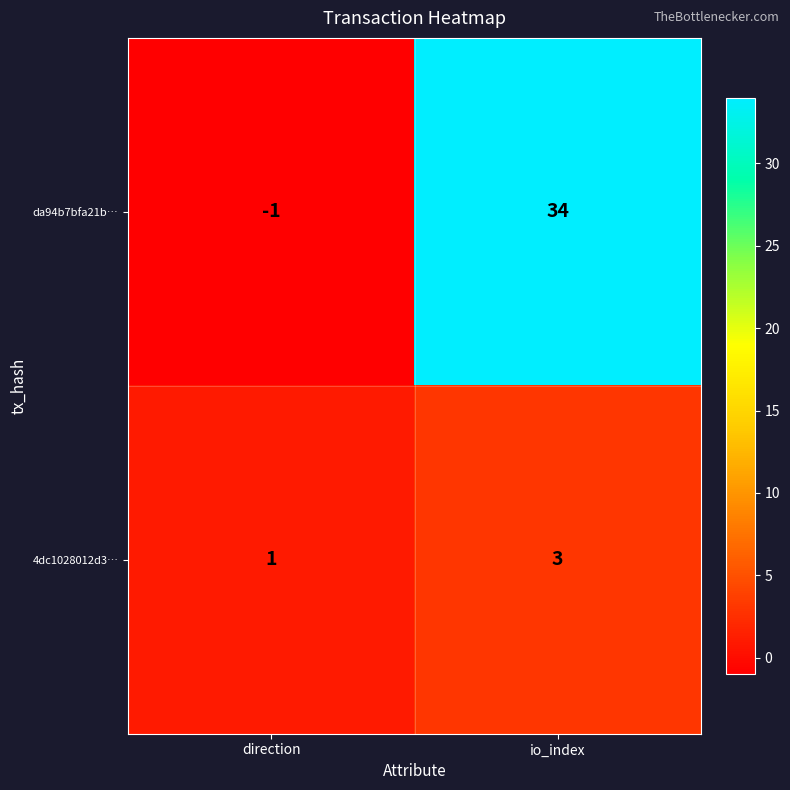

True or false: 4dc1028012d3… has a value of 1 at io_index.

False